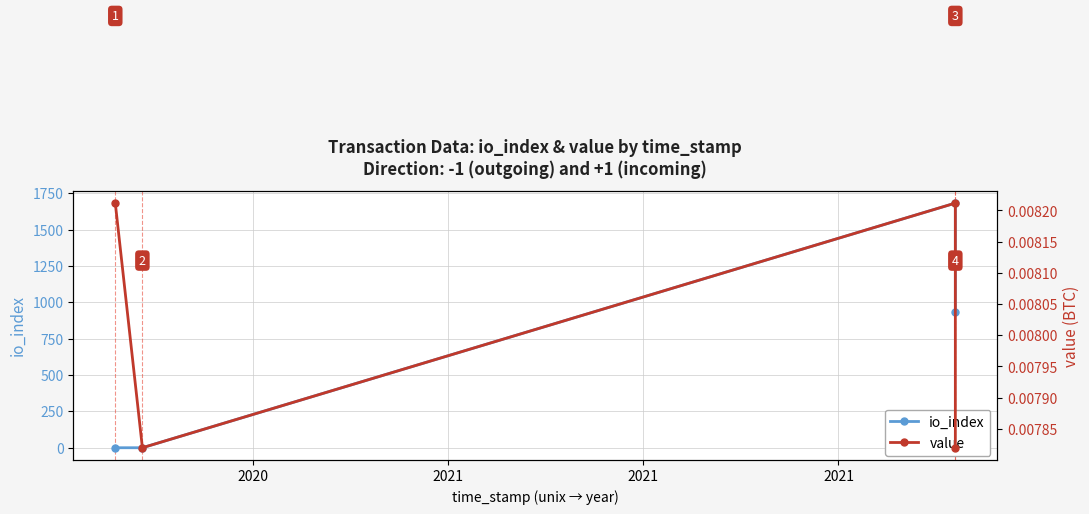

How many interior local peaks does the io_index series have?

1